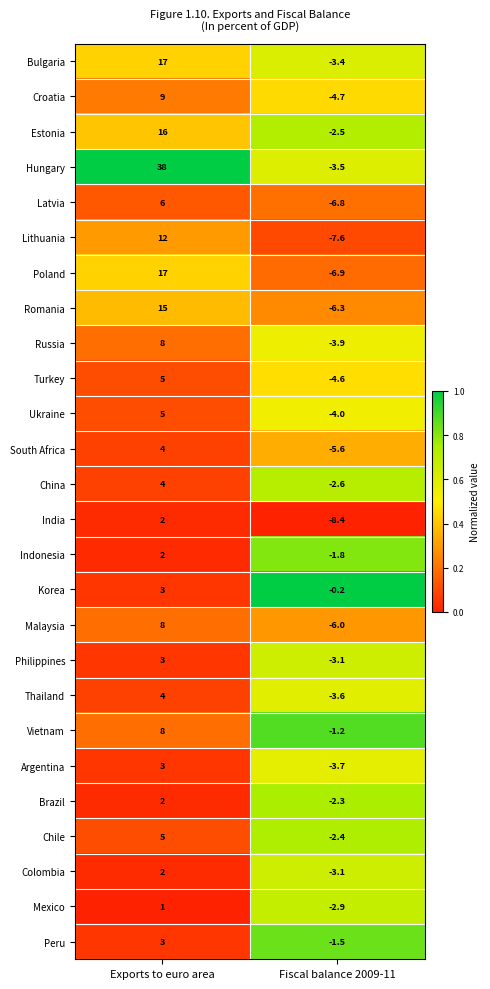

Where is South Africa nearest to the value 0?

Exports to euro area